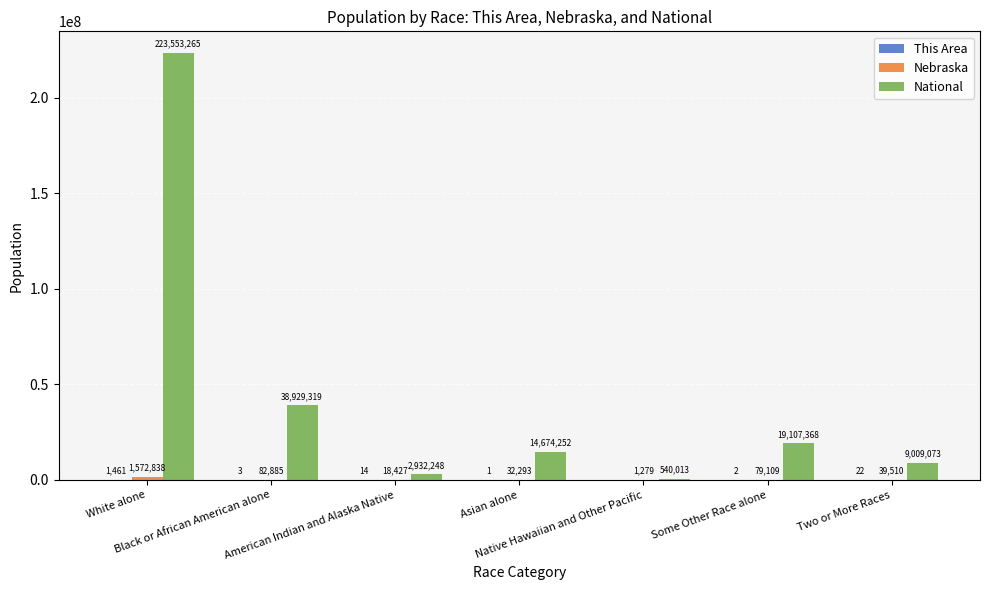

Which series has the largest total across all categories?

National